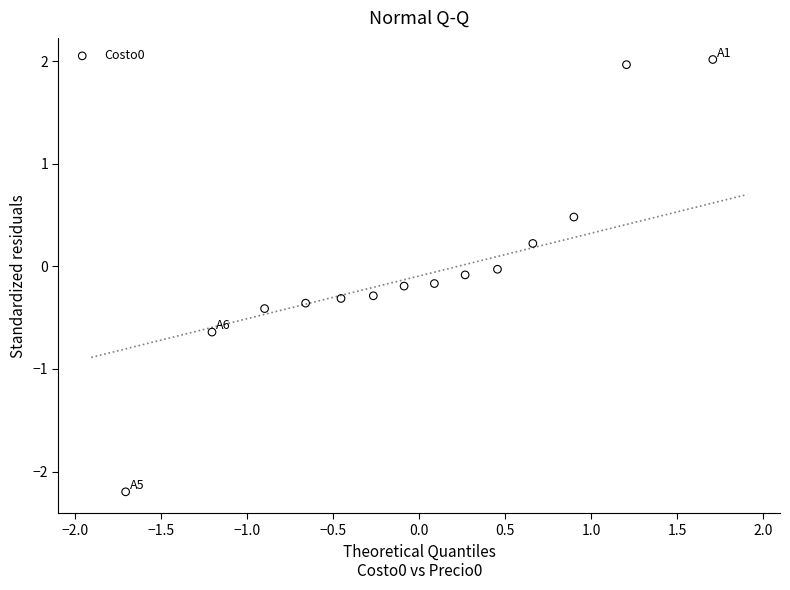

What is the range of Y values (max minus min)?

4.2